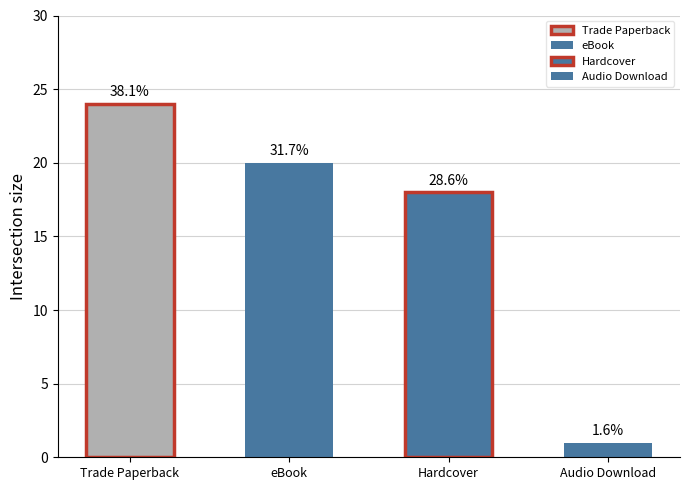

How many bars are there in total?

4